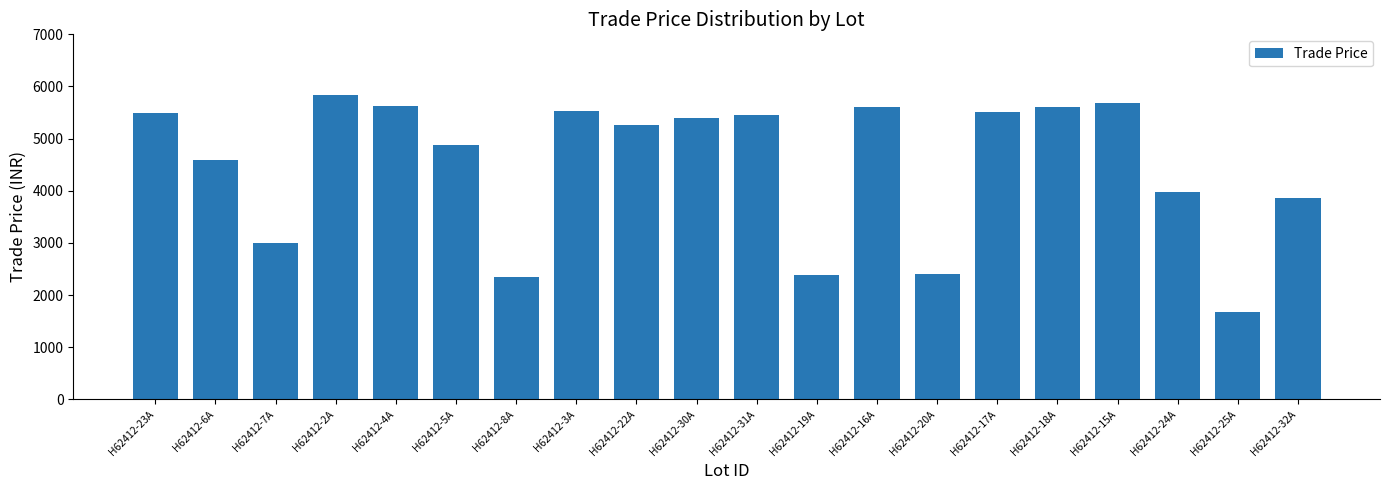

How many data points does each series have?

20